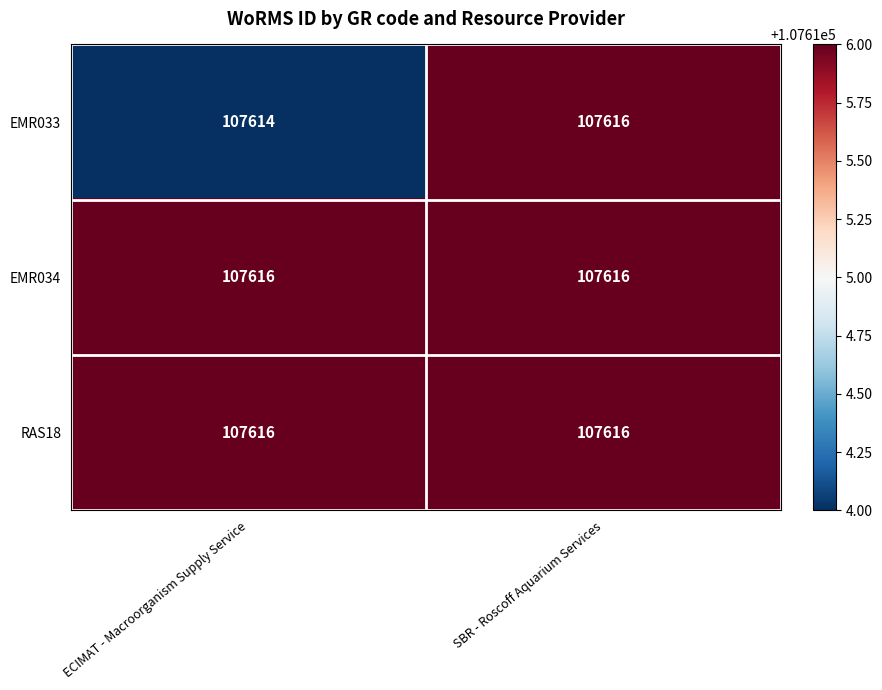

Which series has the widest spread of values?

EMR033